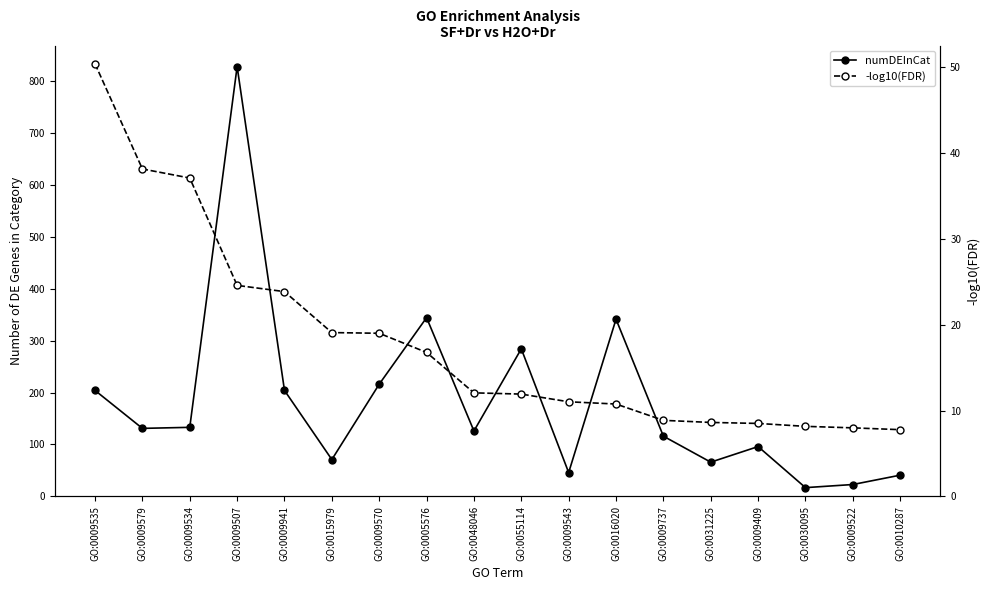

Is the value of numDEInCat at GO:0009570 greater than the value of -log10(FDR) at GO:0015979?

Yes